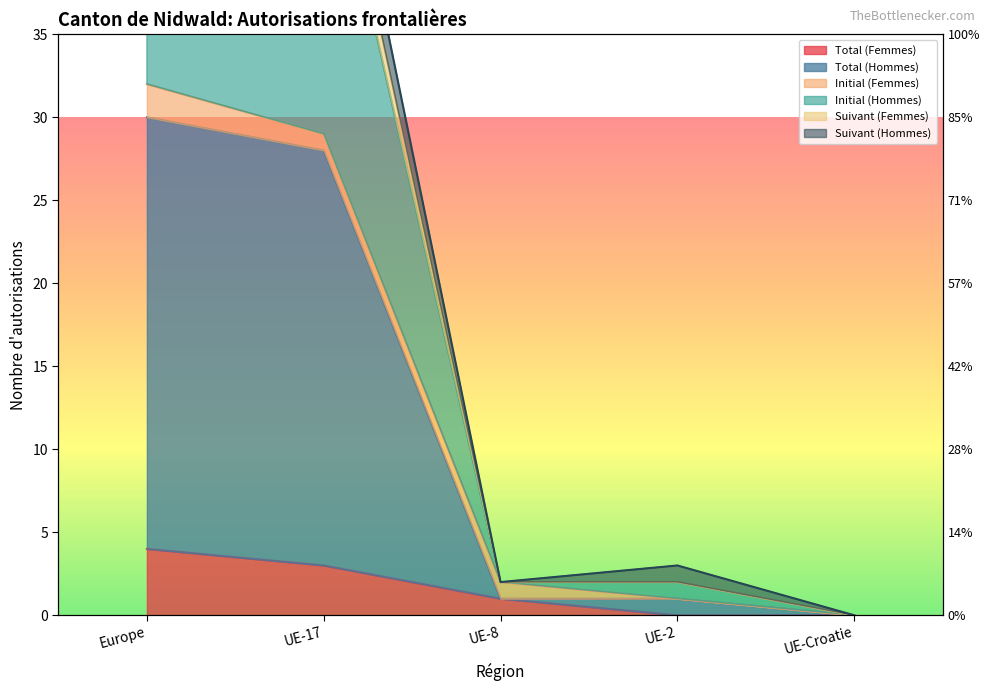

Which series changed the most between UE-17 and UE-8?

Initial (Hommes)